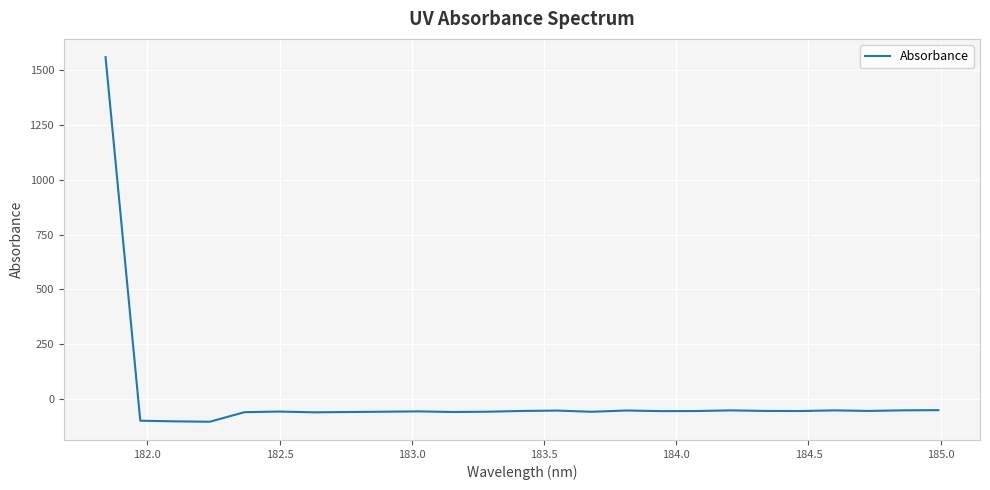

What is the difference between the maximum and minimum values?

1663.0